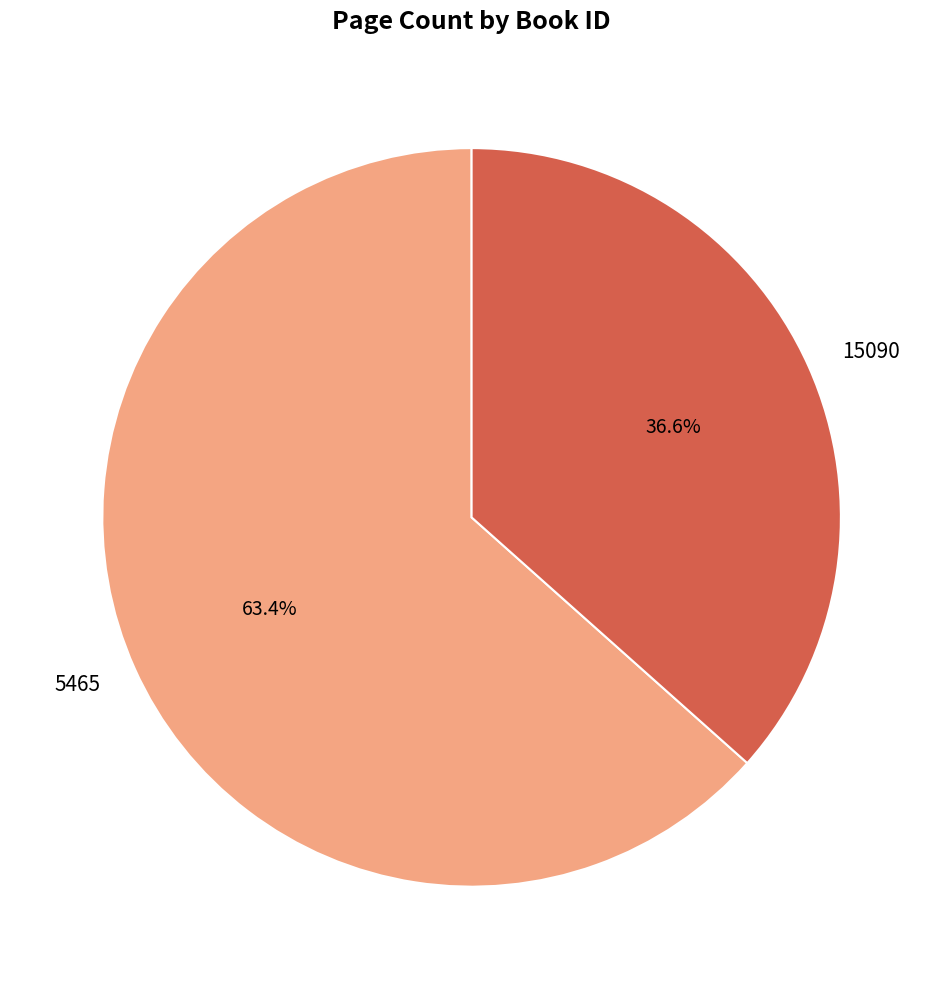

To the nearest percent, what portion does 5465 represent?

63%